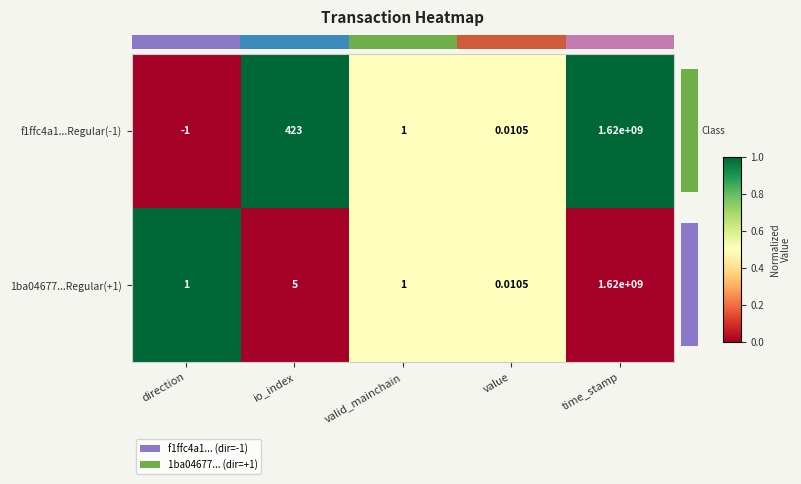

Is the value of f1ffc4a1...Regular(-1) at io_index greater than the value of 1ba04677...Regular(+1) at direction?

Yes